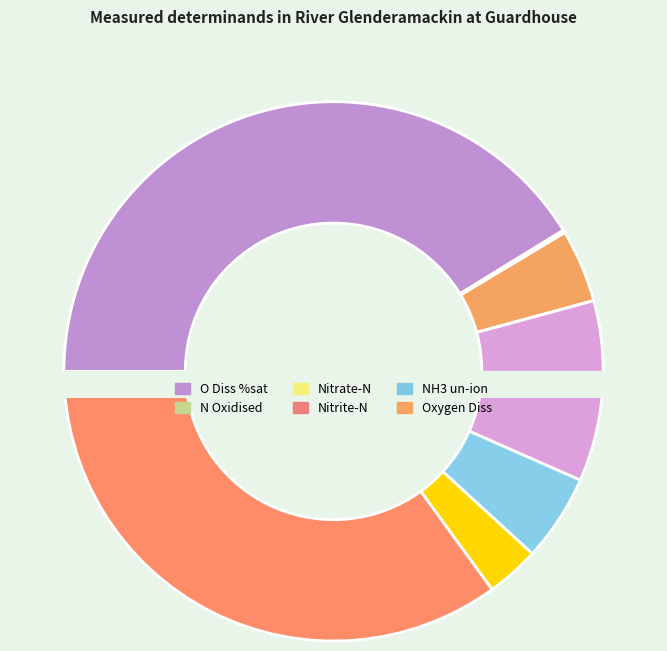

To the nearest percent, what is the difference between the Oxygen Diss and Cond @ 25C slice percentages?

31%